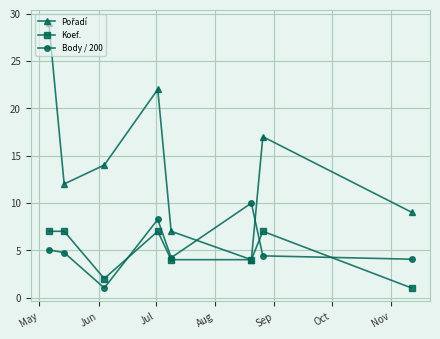

What is the maximum value shown in the chart?

29.0